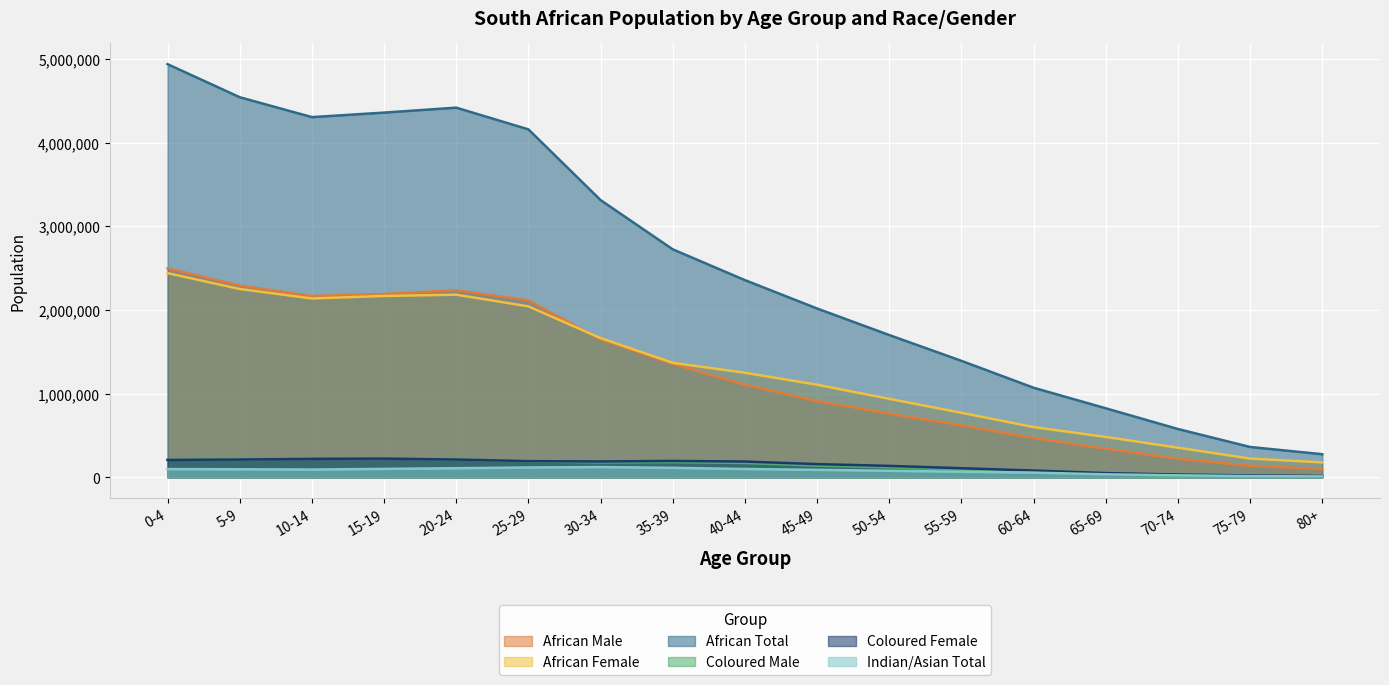

True or false: African Female has a value of 306744 at 80+.

False